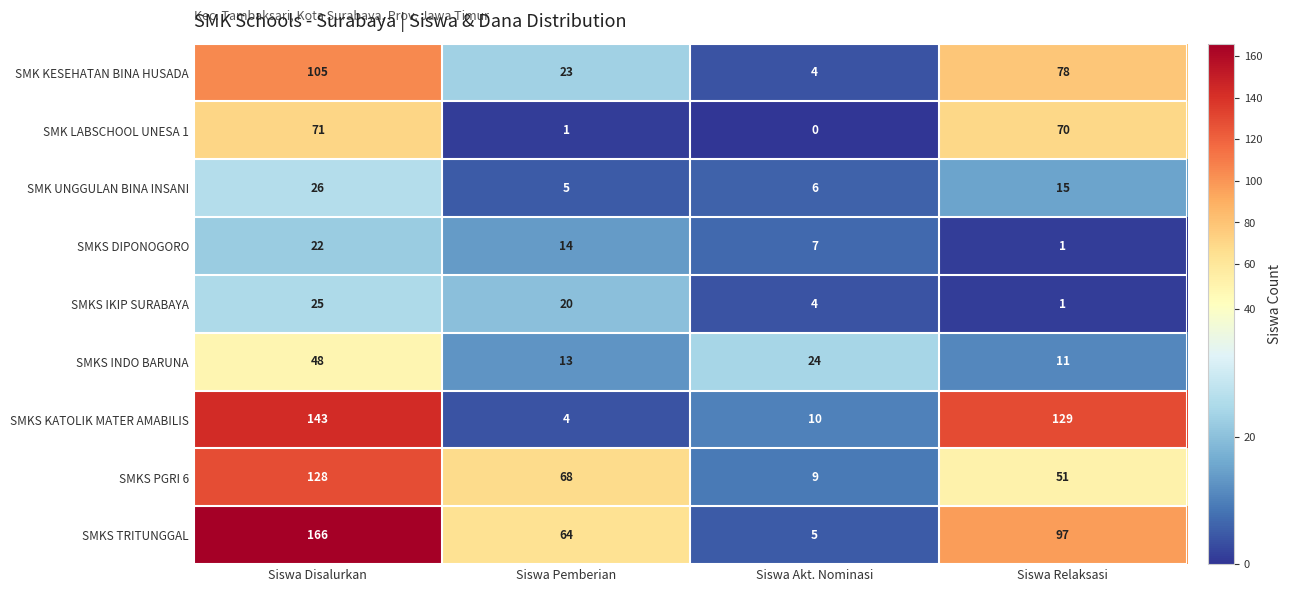

Which series has the largest total across all categories?

SMKS TRITUNGGAL